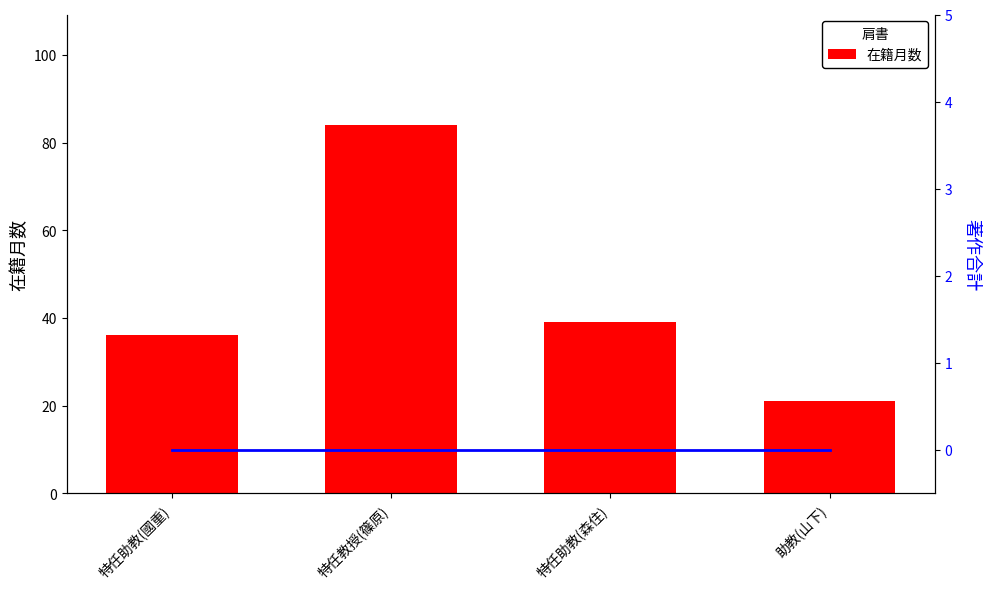

At which label is 在籍月数 closest to 52?

特任助教(森住)